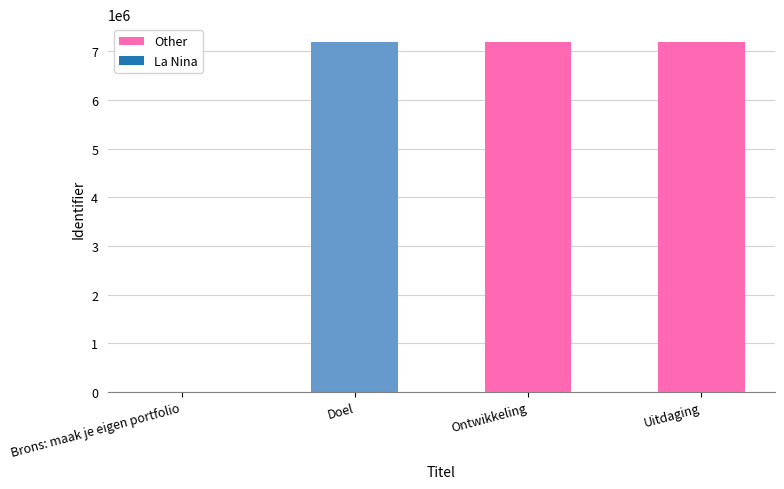

True or false: the data shows 0 at Brons: maak je eigen portfolio.

True